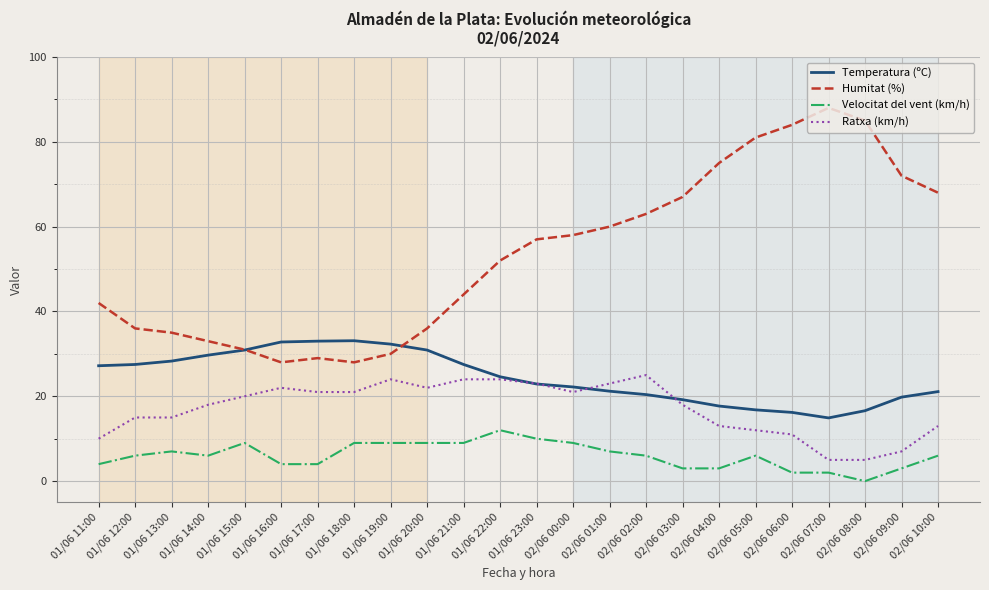

How many series are shown in this chart?

4